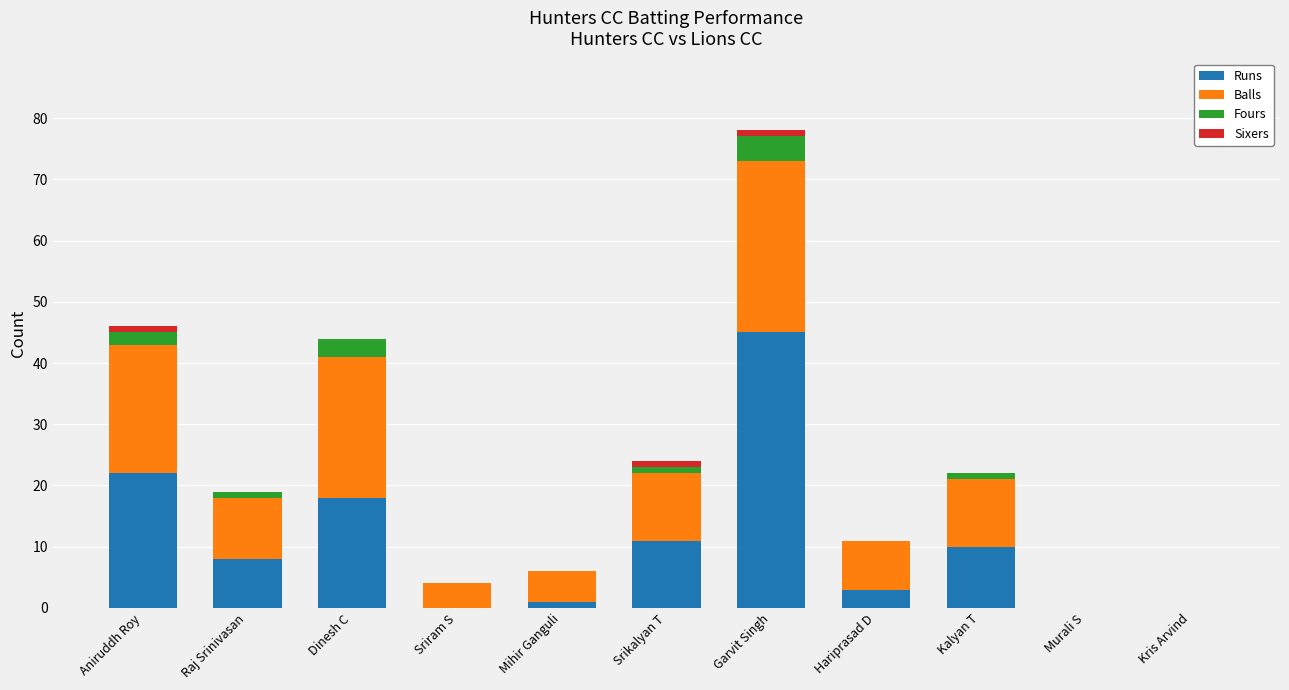

What is the highest value of the Runs series?

45